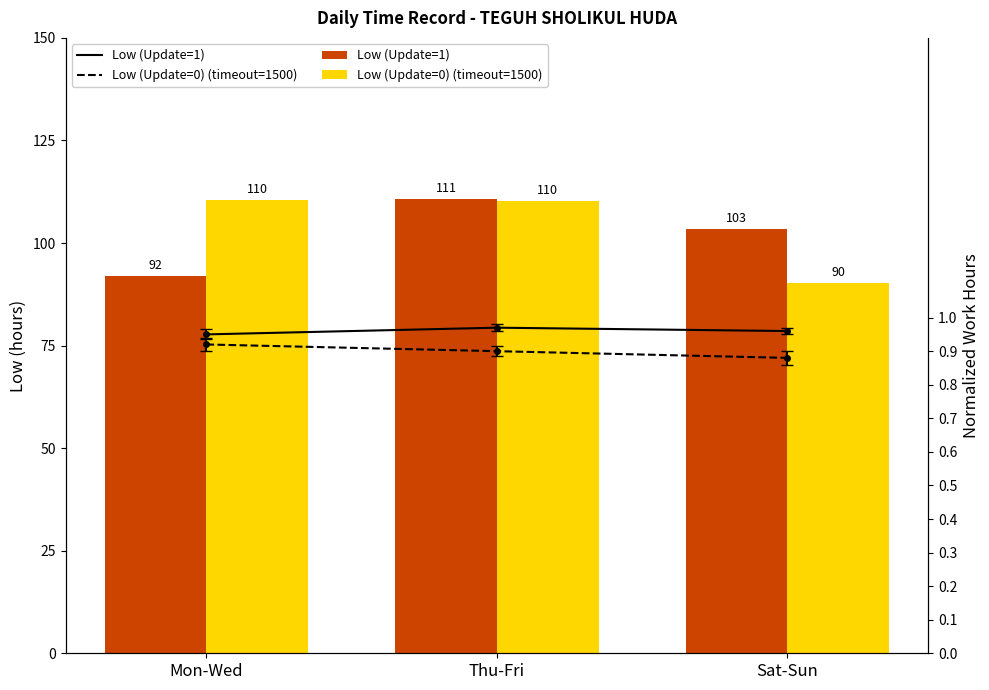

How many data points does each series have?

3